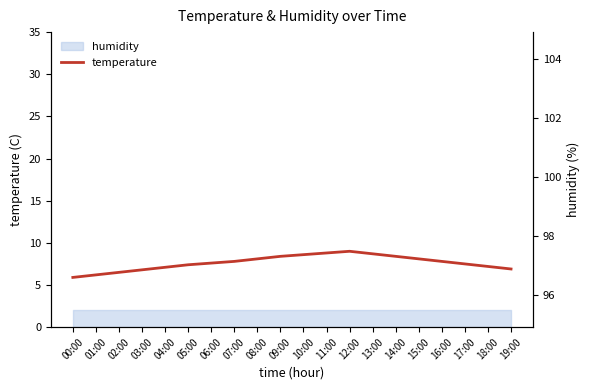

Which series has the largest total across all categories?

humidity_axis